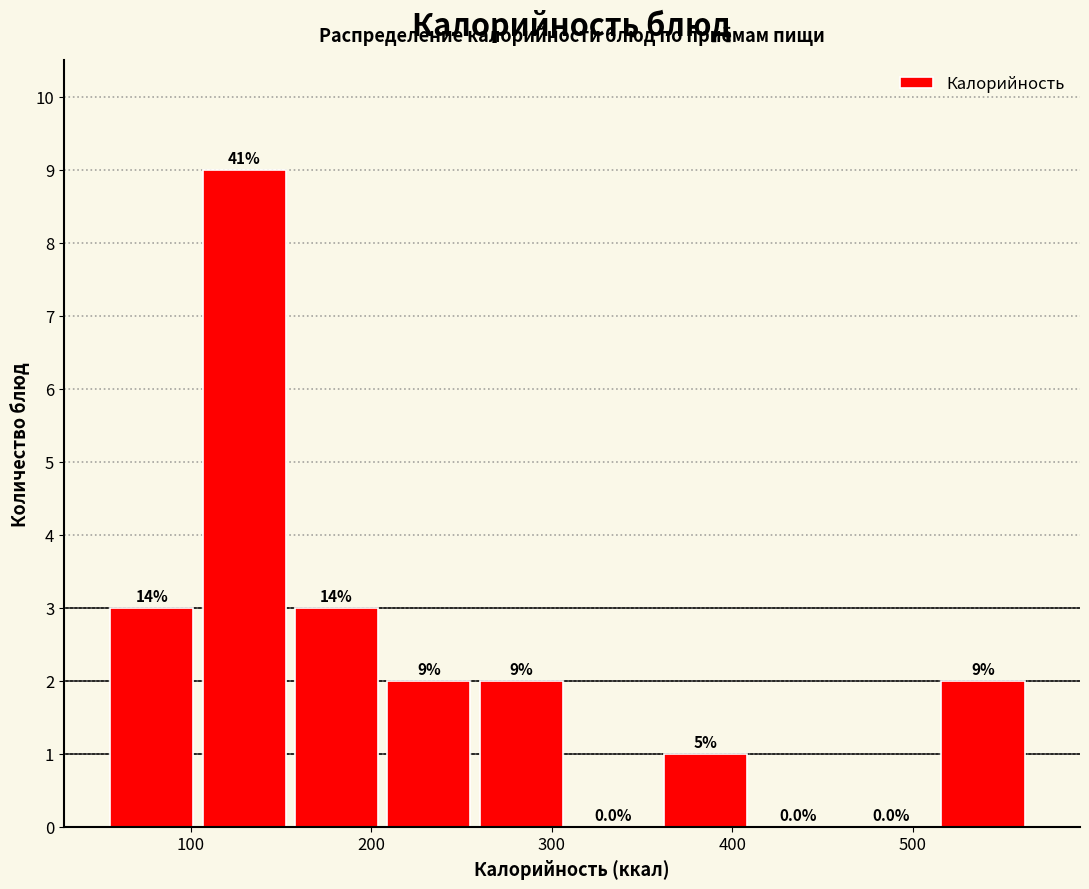

Which range on the x-axis has the tallest bar?

110 to 160